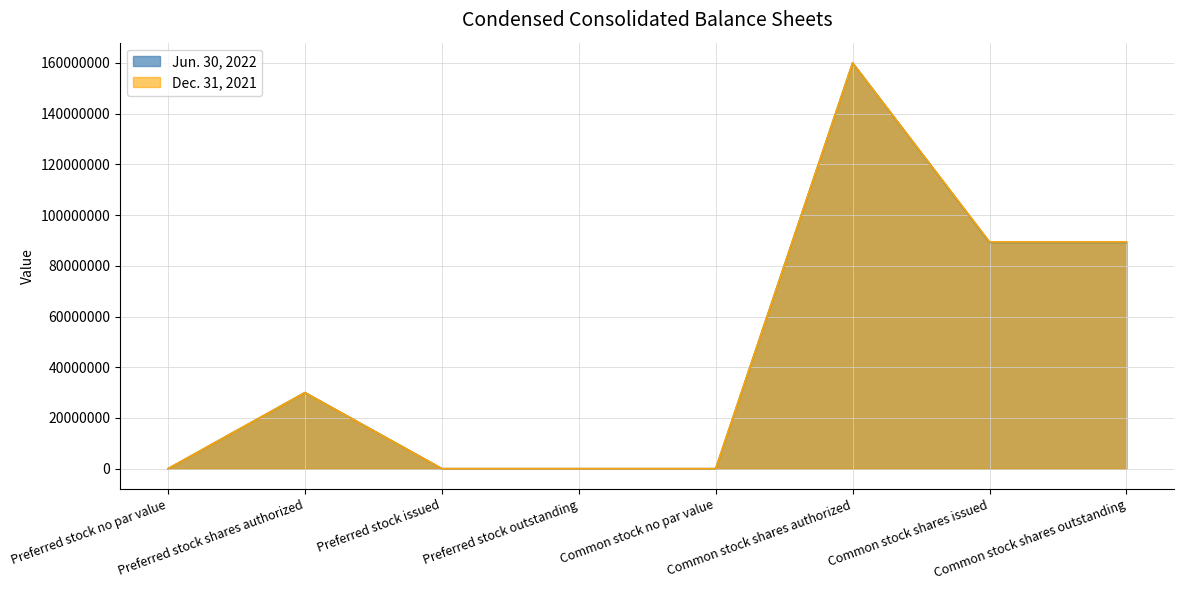

The value of Jun. 30, 2022 at Common stock shares issued is 21720855. True or false?

False